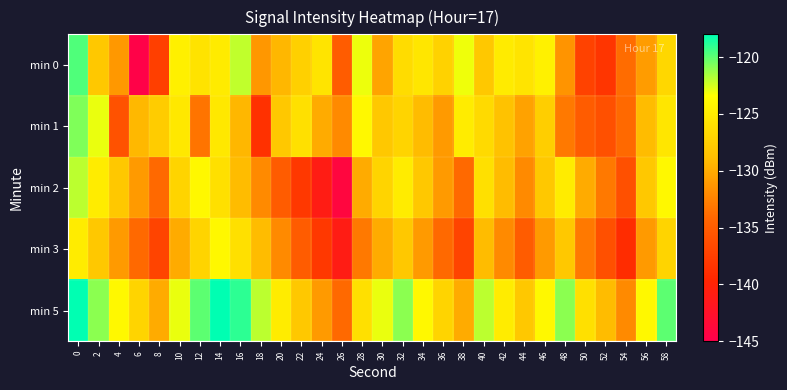

How many series are shown in this chart?

5